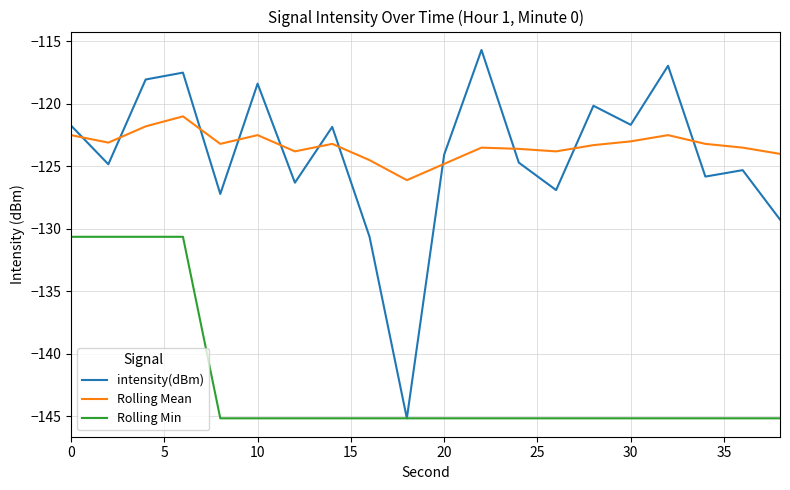

Which series has the widest spread of values?

intensity(dBm)